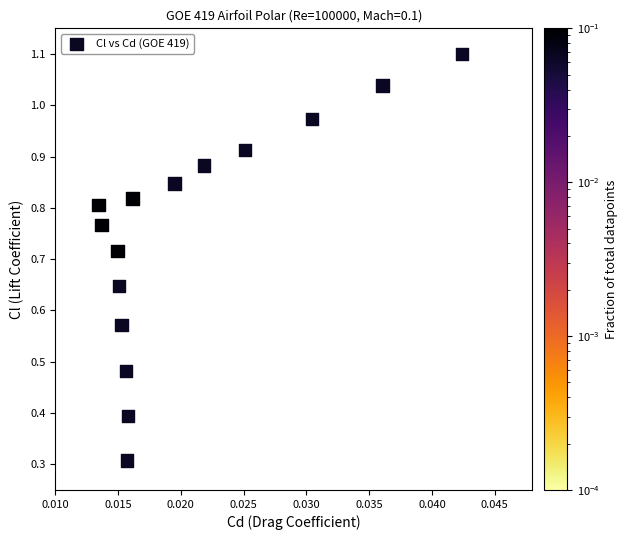

What Y value in the scatter plot is closest to 0?

0.3